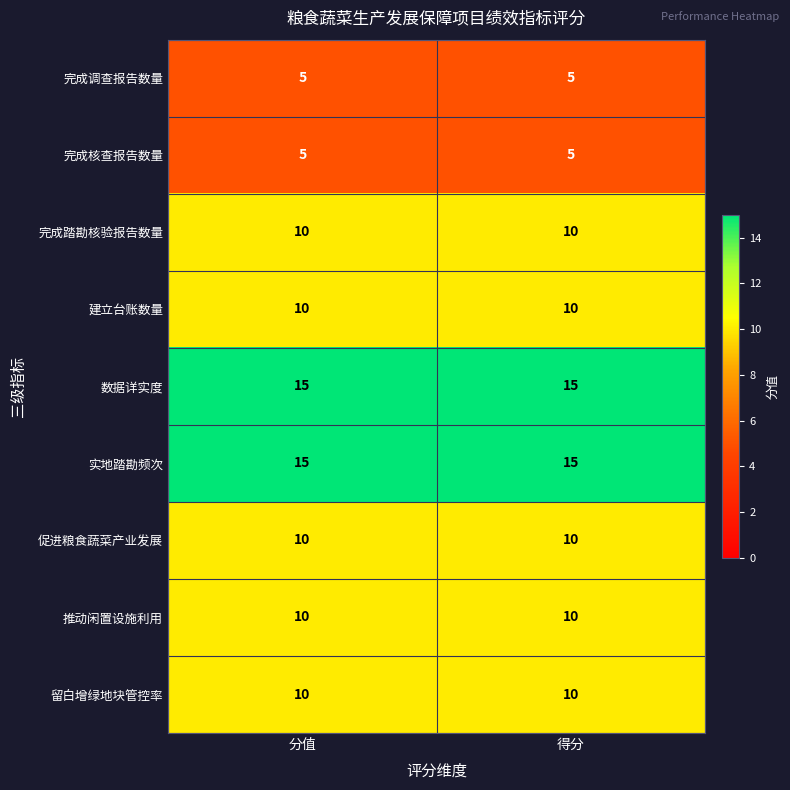

What is the sum of the 推动闲置设施利用 values at 得分 and 分值?

20